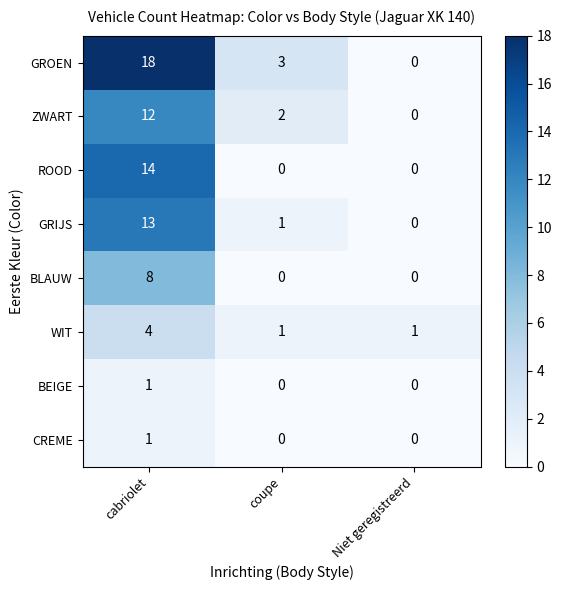

At which category is the sum across all series the highest?

cabriolet